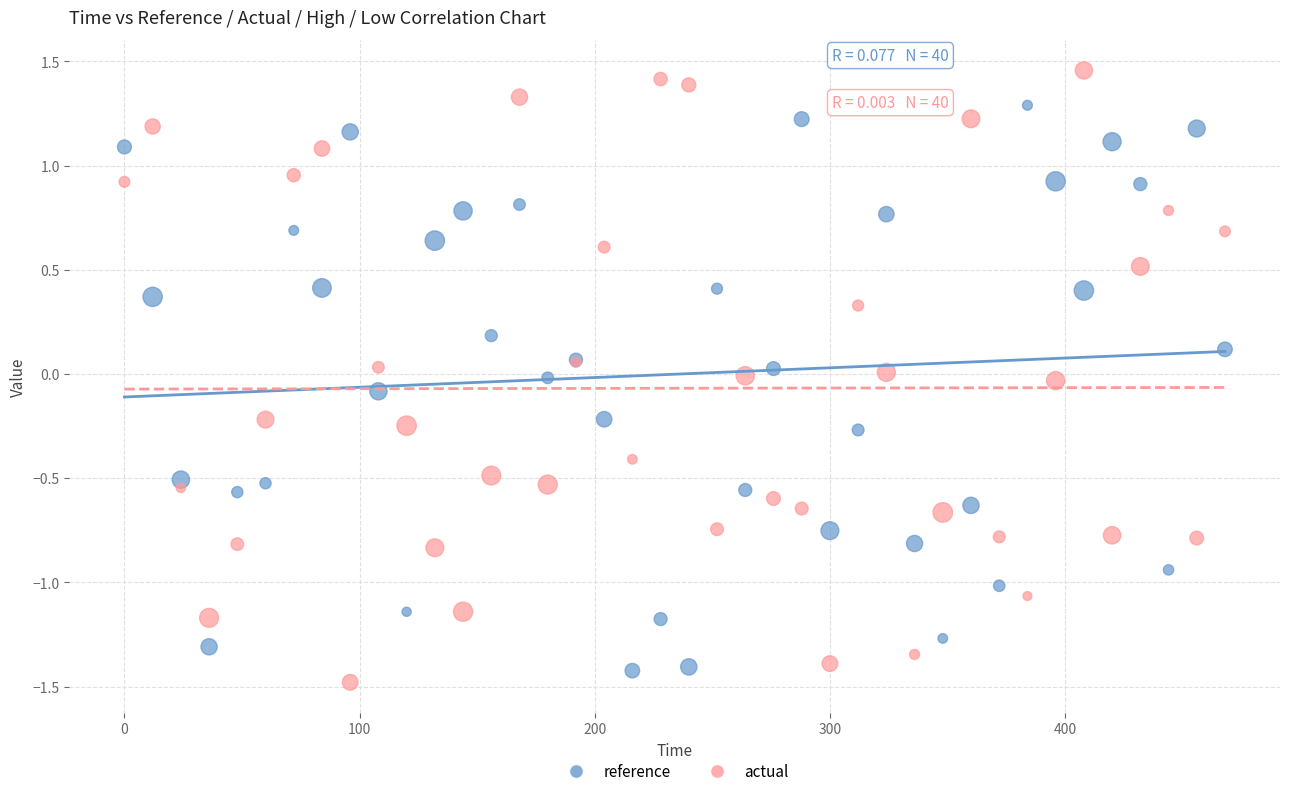

Which series has the largest Y range (max minus min)?

actual